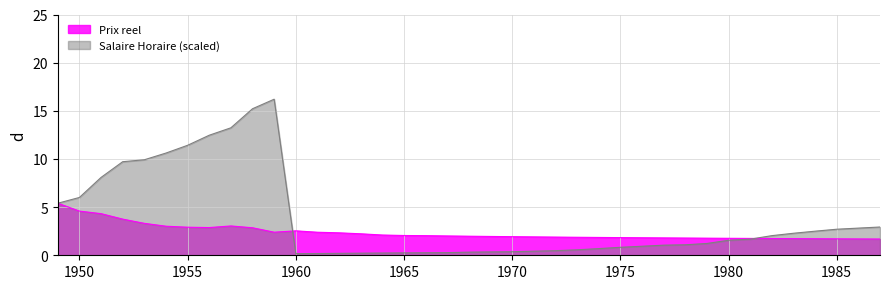

In Salaire Horaire, how many points are lower than both neighbors (excluding endpoints)?

1